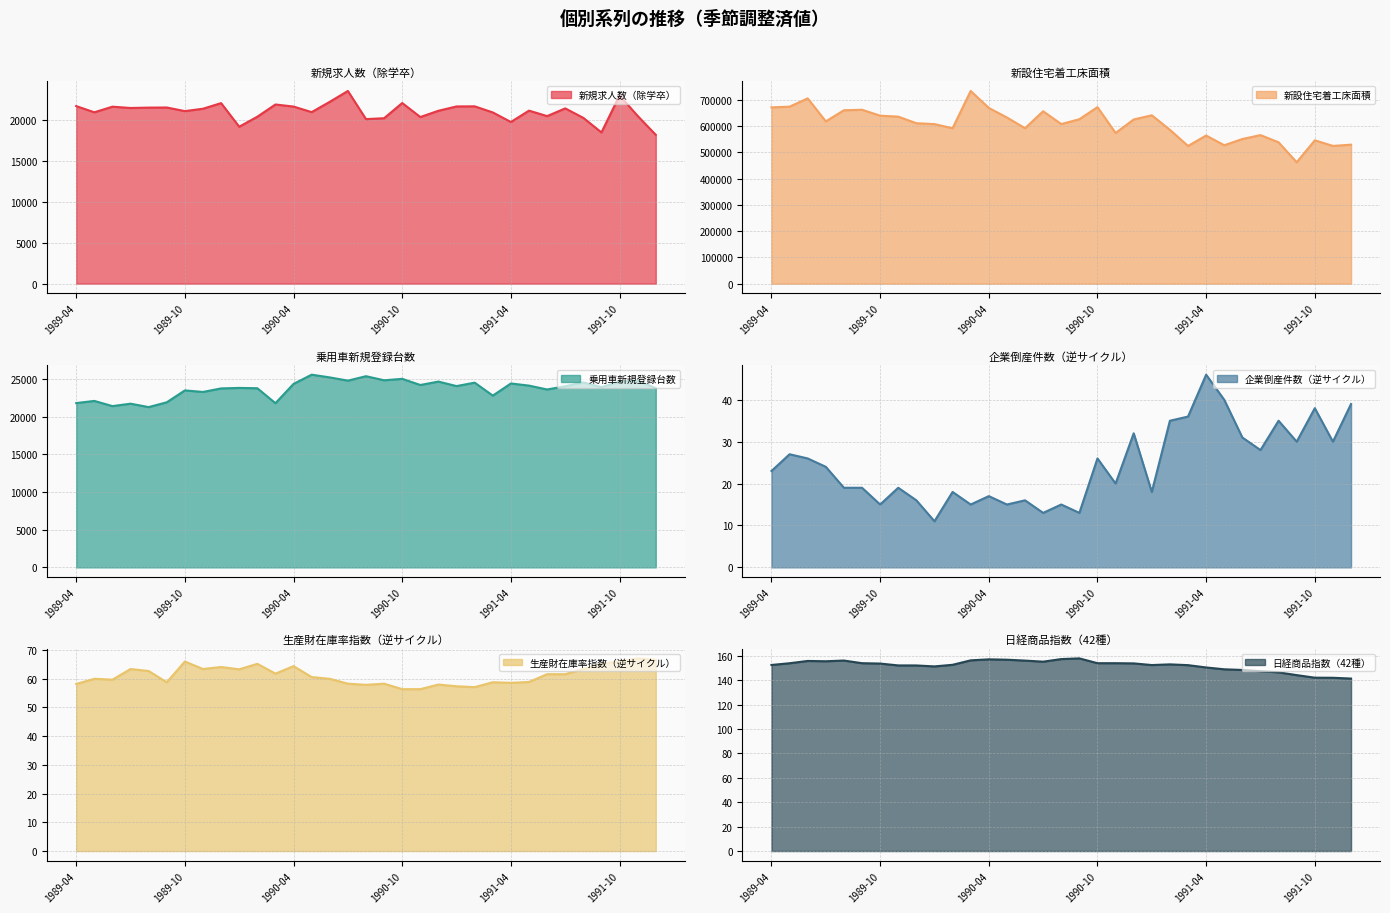

What is the difference between the second highest and minimum values in the 乗用車新規登録台数 series?

4103.0